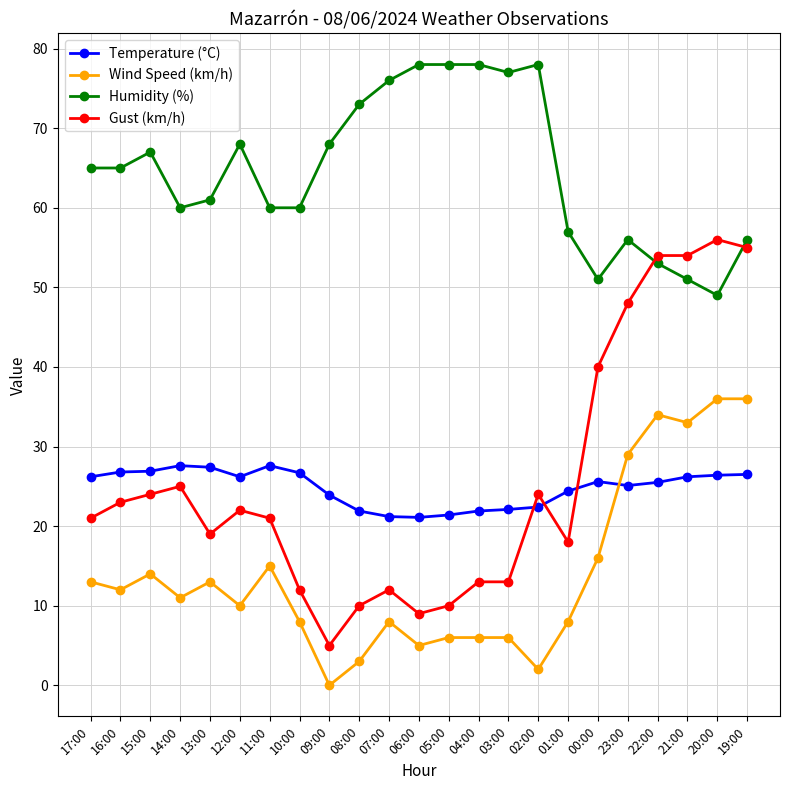

Where does the Temperature (°C) series first go above 25?

17:00